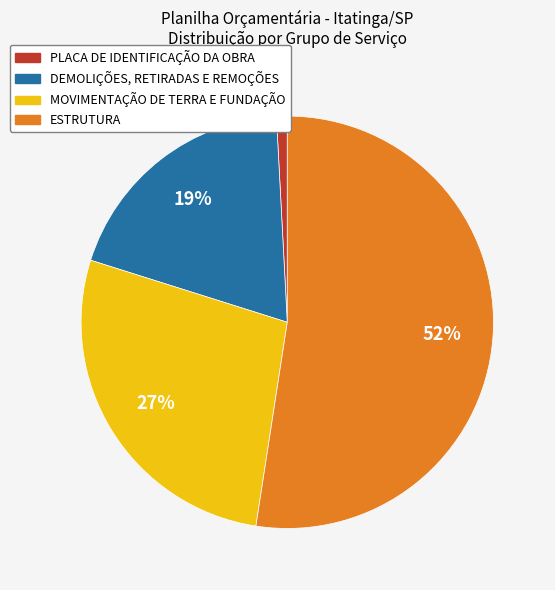

Does ESTRUTURA account for over 50% of the chart?

Yes